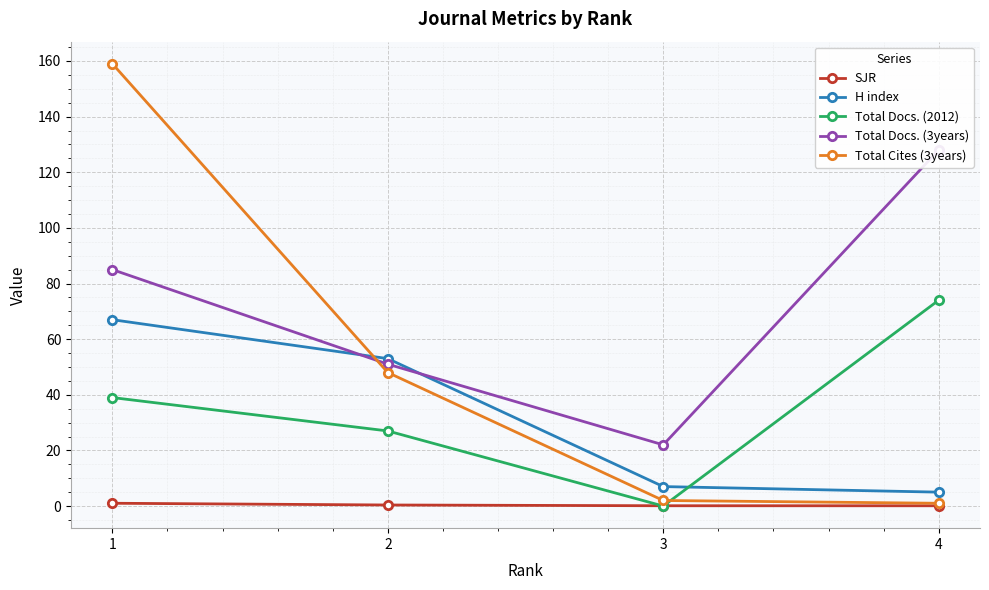

Which has a higher value, 2 or 1?

1